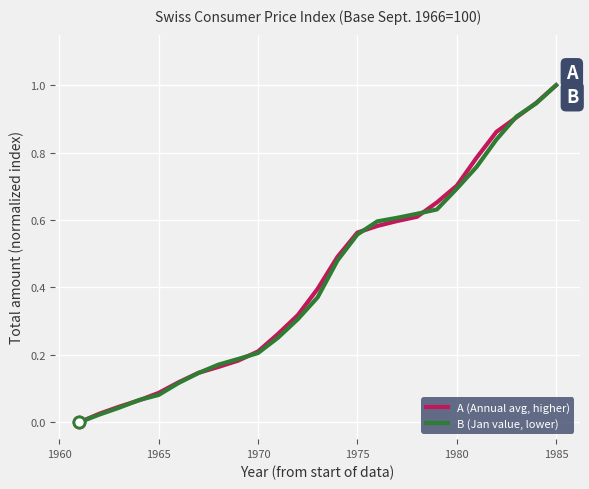

How many positive values does the B (Jan value, lower) series have?

24